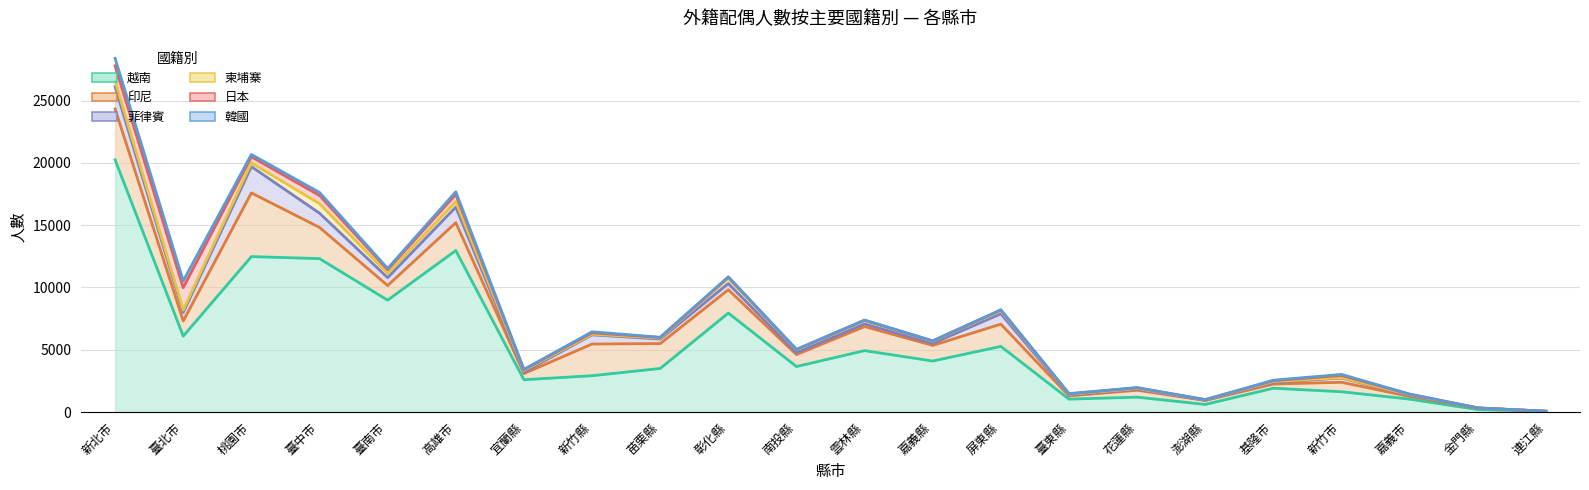

What is the label of the 1st point from the right?

連江縣